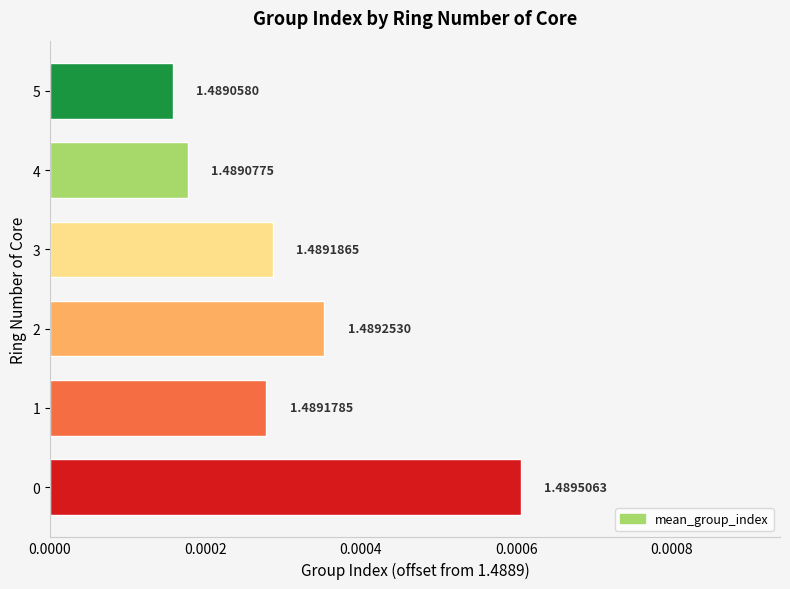

How many bars are there in total?

6